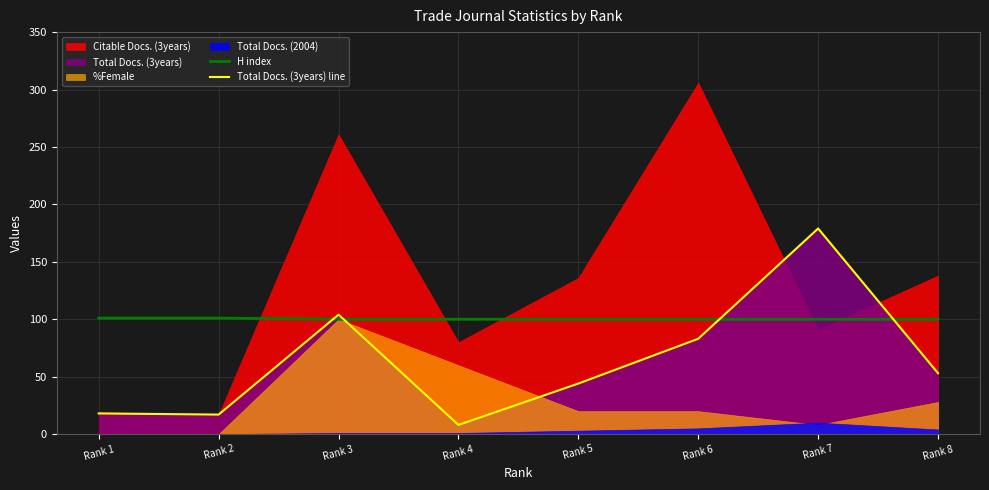

What is the sum of all Total Docs. (3years) line values?

506